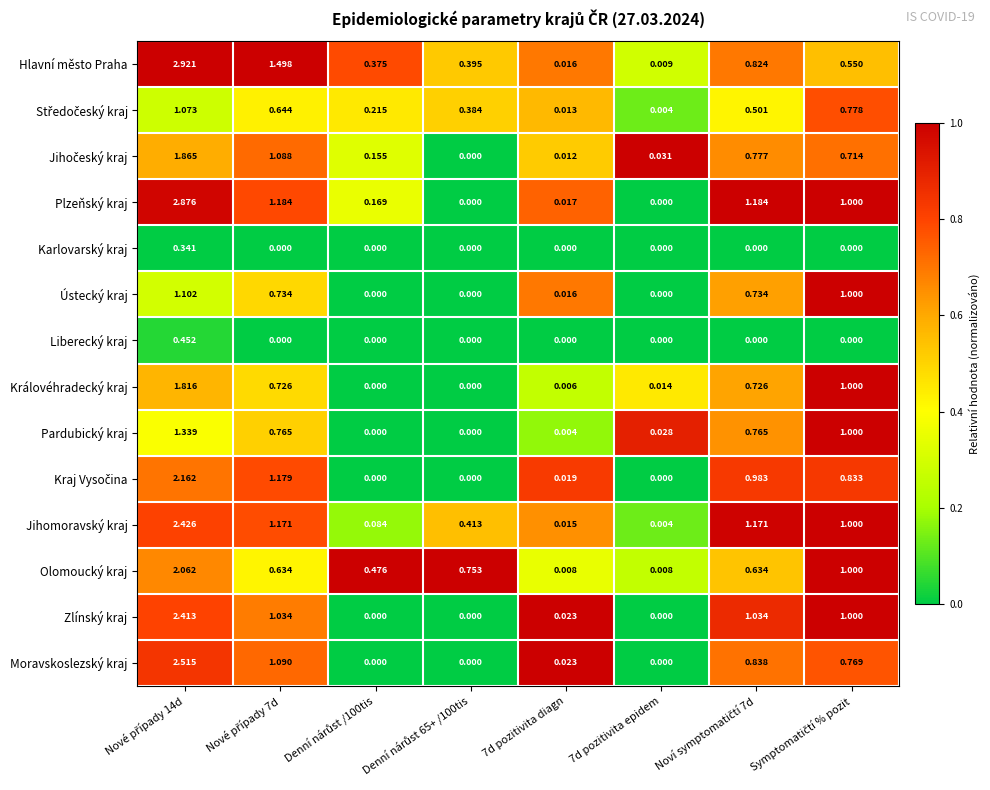

Which series has the largest range (max minus min)?

Hlavní město Praha